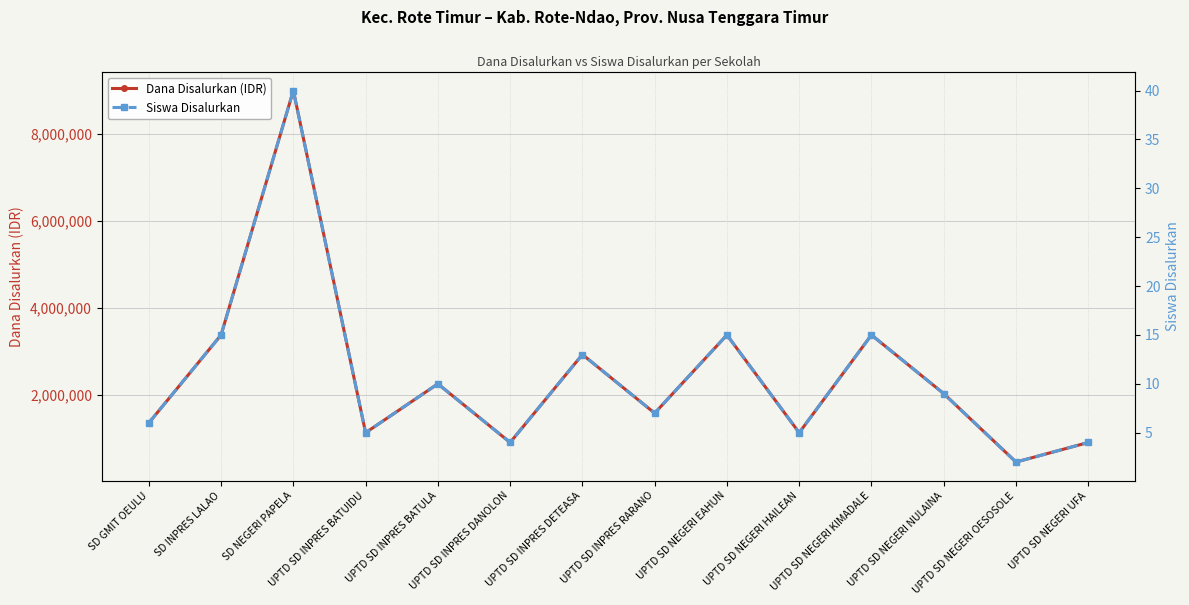

Reading left to right, extract all data points from this chart.

Dana Disalurkan (IDR): SD GMIT OEULU=1350000	SD INPRES LALAO=3375000	SD NEGERI PAPELA=9000000	UPTD SD INPRES BATUIDU=1125000	UPTD SD INPRES BATULA=2250000	UPTD SD INPRES DANOLON=900000	UPTD SD INPRES DETEASA=2925000	UPTD SD INPRES RARANO=1575000	UPTD SD NEGERI EAHUN=3375000	UPTD SD NEGERI HAILEAN=1125000	UPTD SD NEGERI KIMADALE=3375000	UPTD SD NEGERI NULAINA=2025000	UPTD SD NEGERI OESOSOLE=450000	UPTD SD NEGERI UFA=900000
Siswa Disalurkan: SD GMIT OEULU=6	SD INPRES LALAO=15	SD NEGERI PAPELA=40	UPTD SD INPRES BATUIDU=5	UPTD SD INPRES BATULA=10	UPTD SD INPRES DANOLON=4	UPTD SD INPRES DETEASA=13	UPTD SD INPRES RARANO=7	UPTD SD NEGERI EAHUN=15	UPTD SD NEGERI HAILEAN=5	UPTD SD NEGERI KIMADALE=15	UPTD SD NEGERI NULAINA=9	UPTD SD NEGERI OESOSOLE=2	UPTD SD NEGERI UFA=4